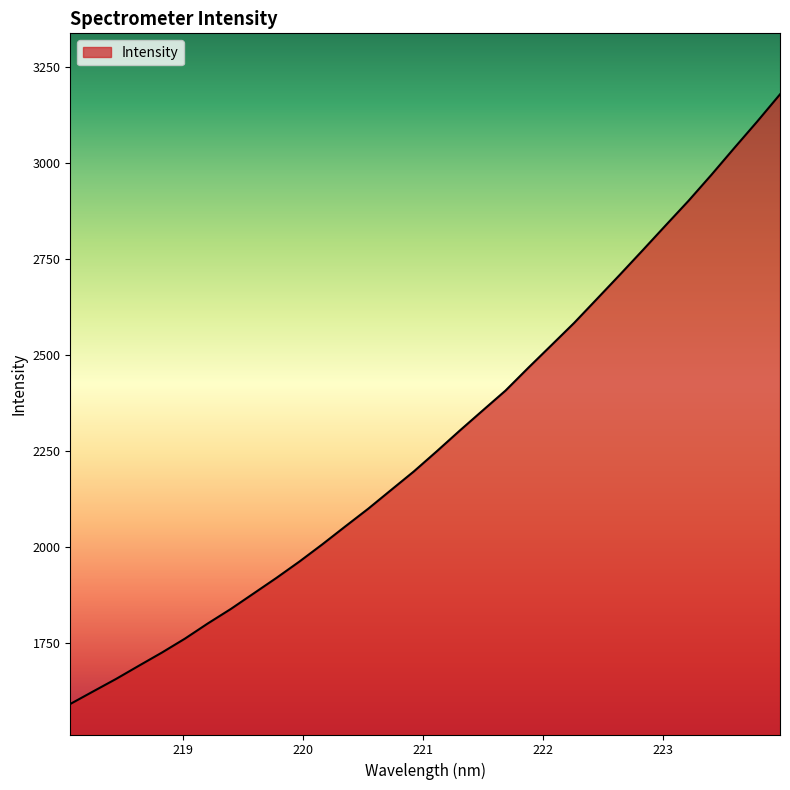

What is the difference between the maximum and minimum values?

1587.9